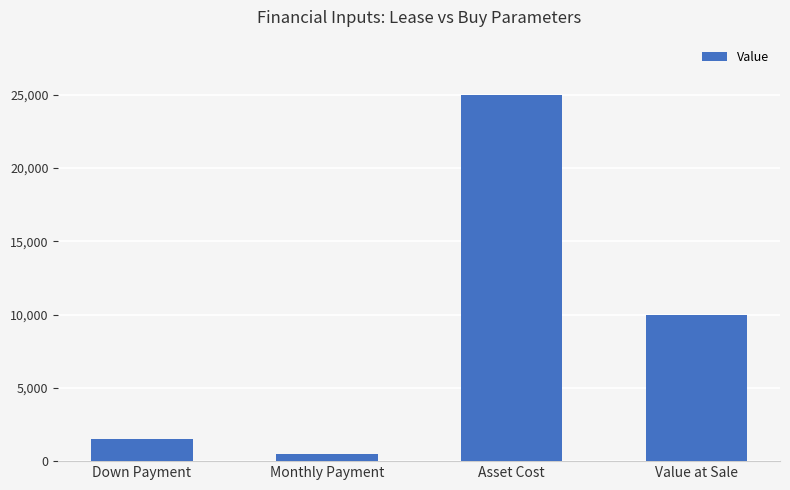

List the labels in order of value, smallest first.

Monthly Payment, Down Payment, Value at Sale, Asset Cost